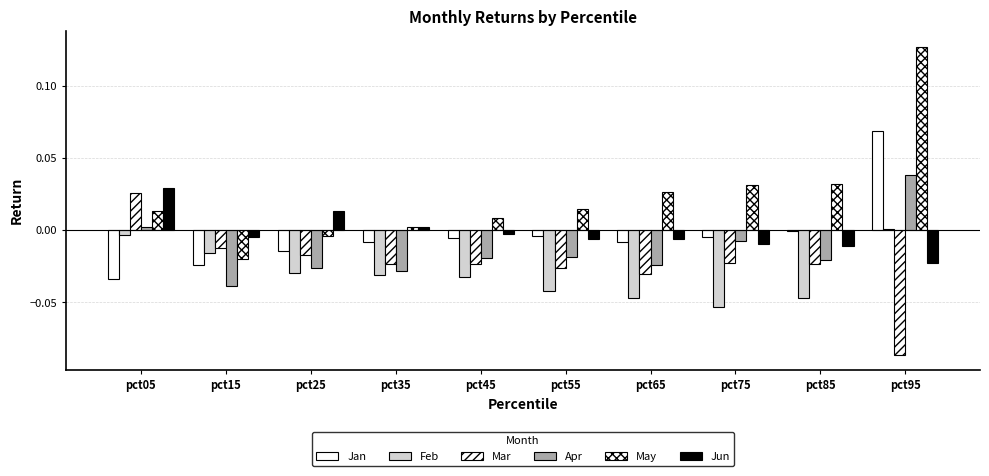

Are the bars grouped side by side (vs. stacked)?

Yes